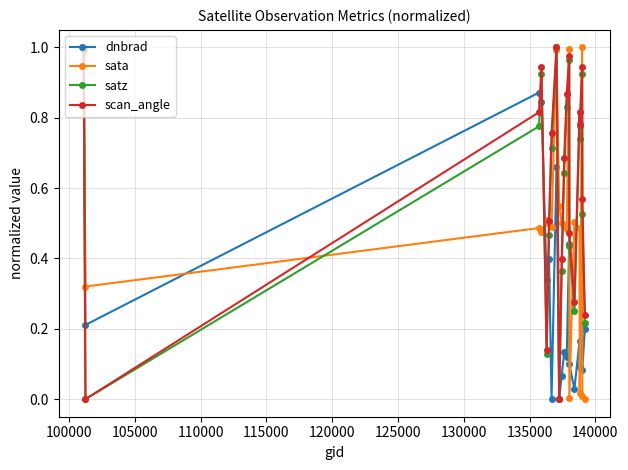

How many interior local peaks does the scan_angle series have?

5